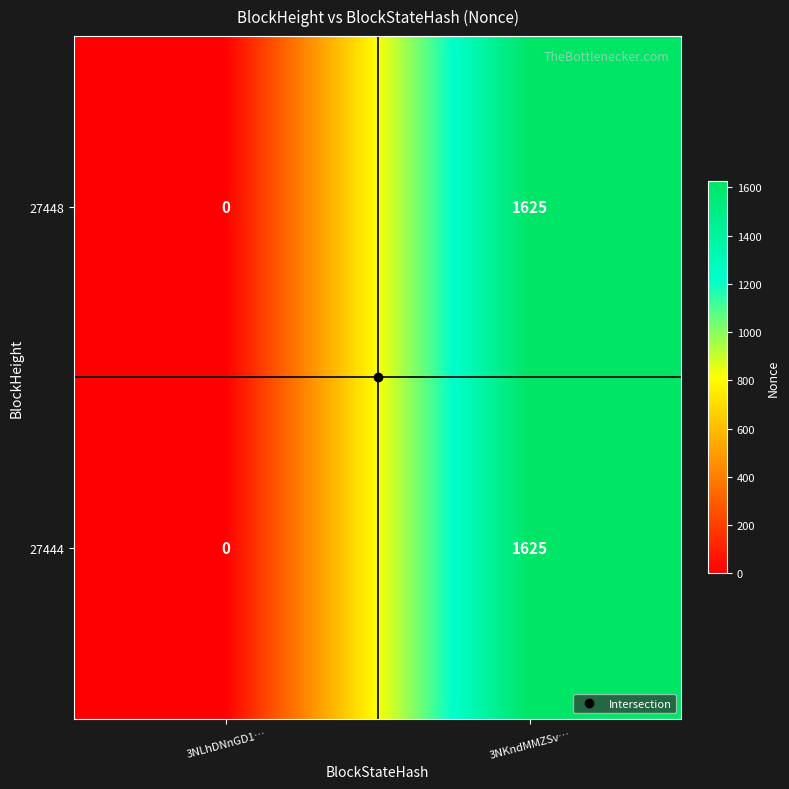

How many series are shown in this chart?

2